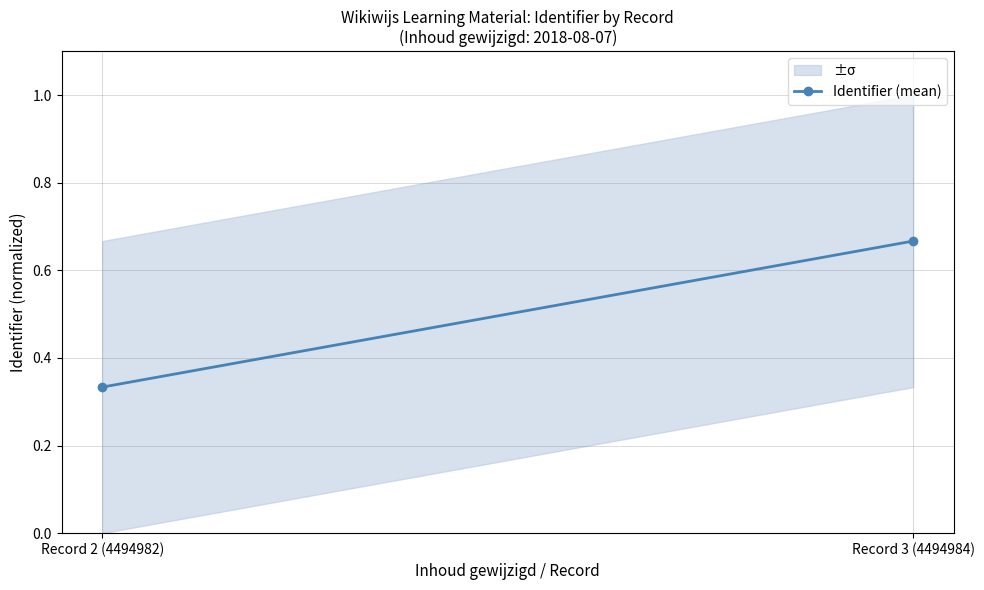

The value at Record 3 (4494984) is 1.0. True or false?

False